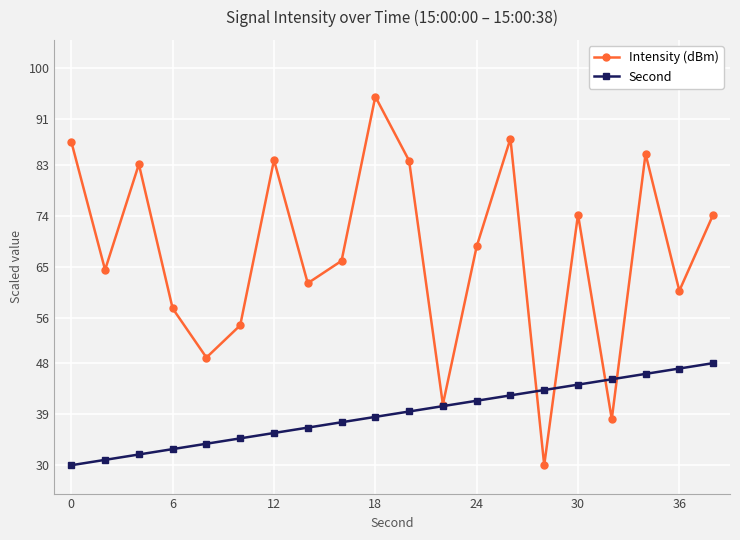

Which series has the widest spread of values?

Intensity (dBm)